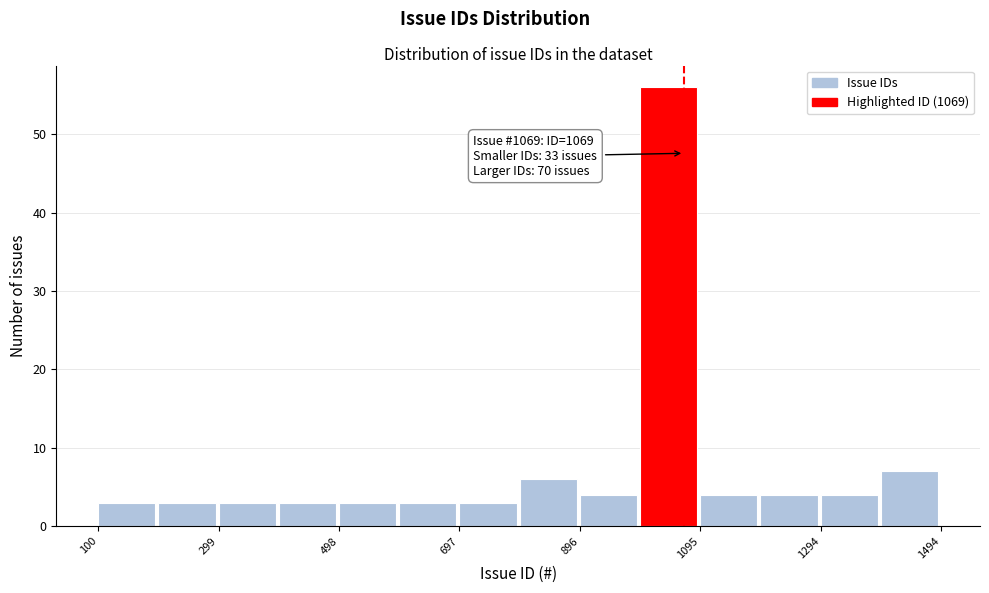

Over which range of the x-axis is the bar tallest?

1000 to 1100